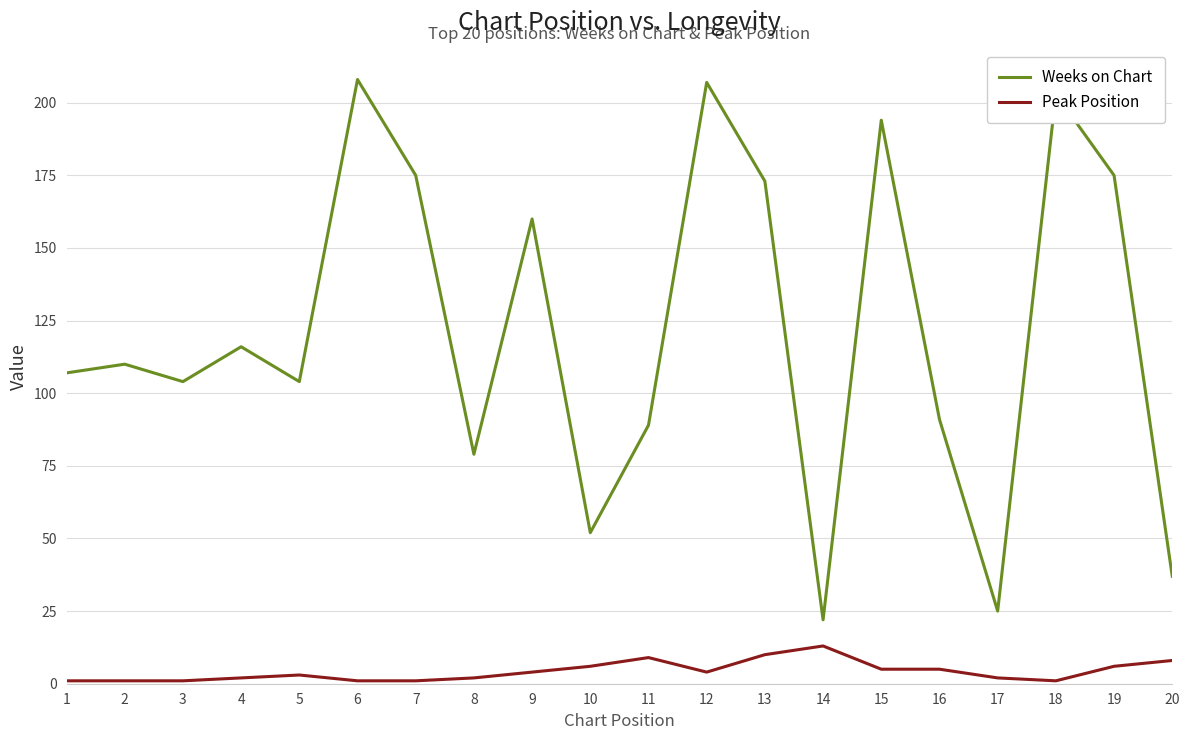

True or false: Weeks on Chart has a value of 119 at 8.

False